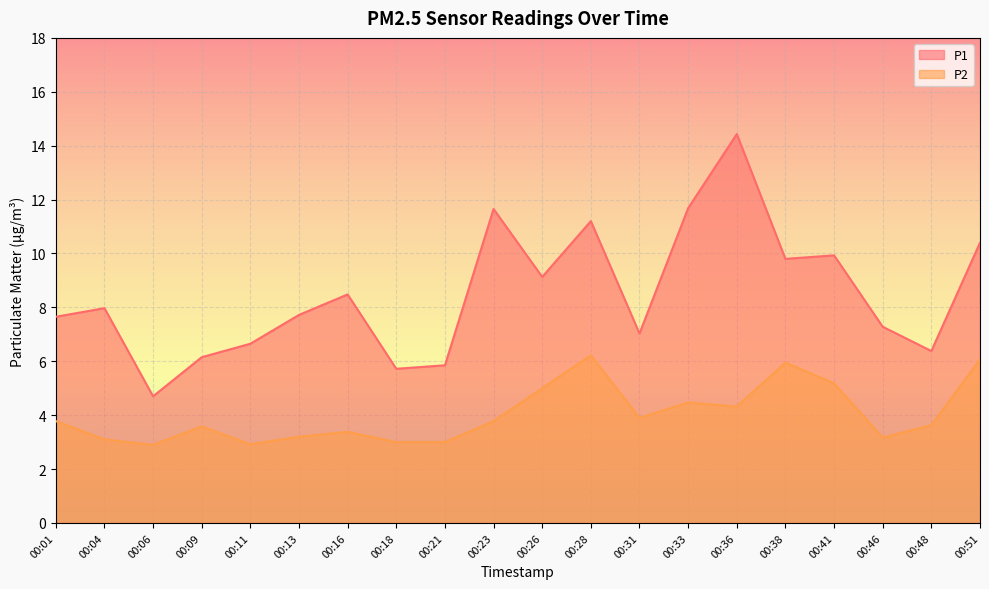

What are all the series names shown in the legend?

P1, P2